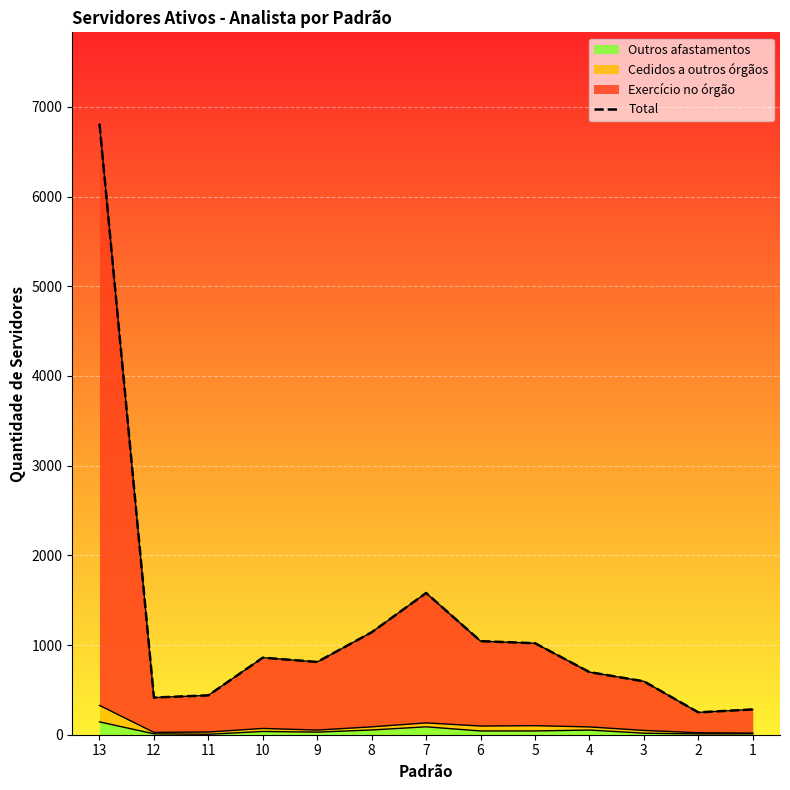

How many lines are shown in the chart?

1